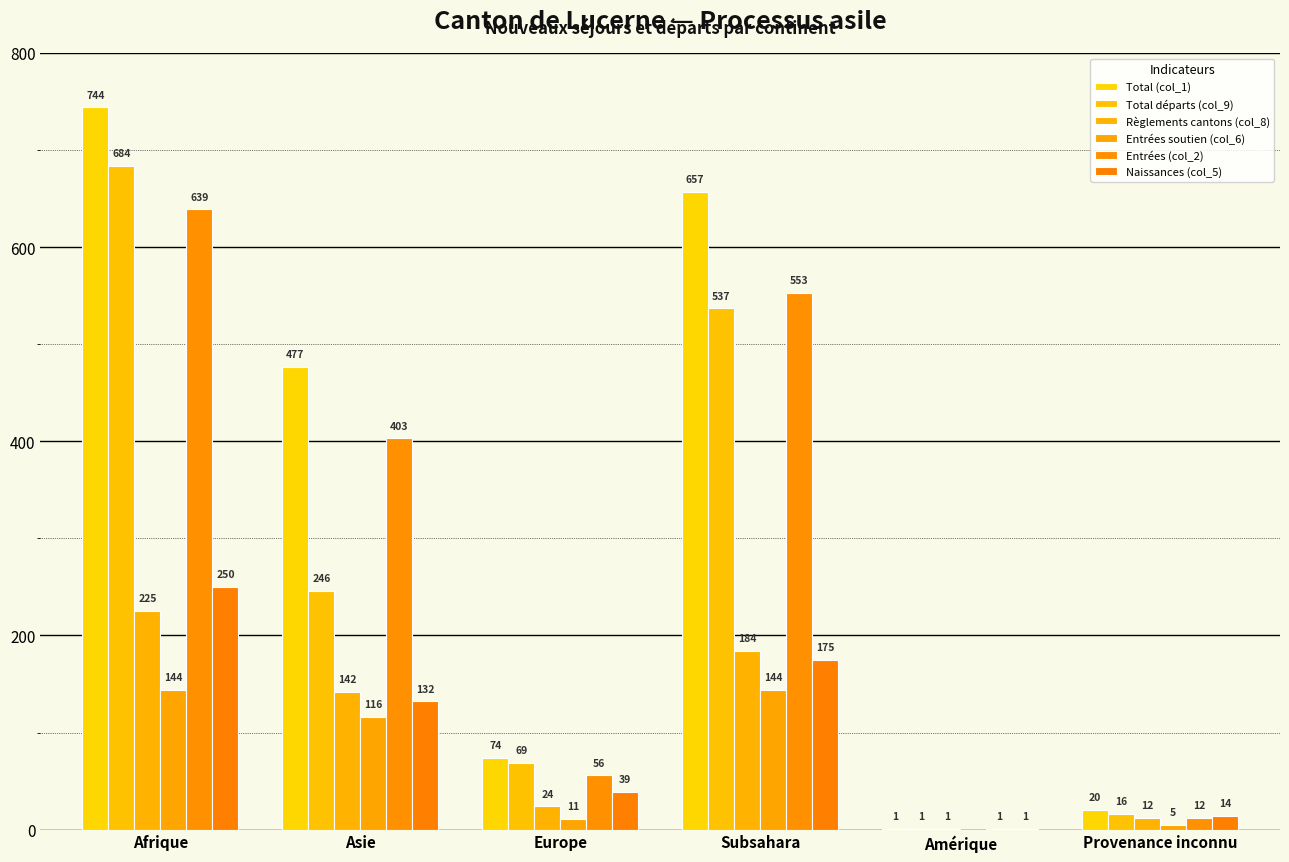

How many series are shown in this chart?

6